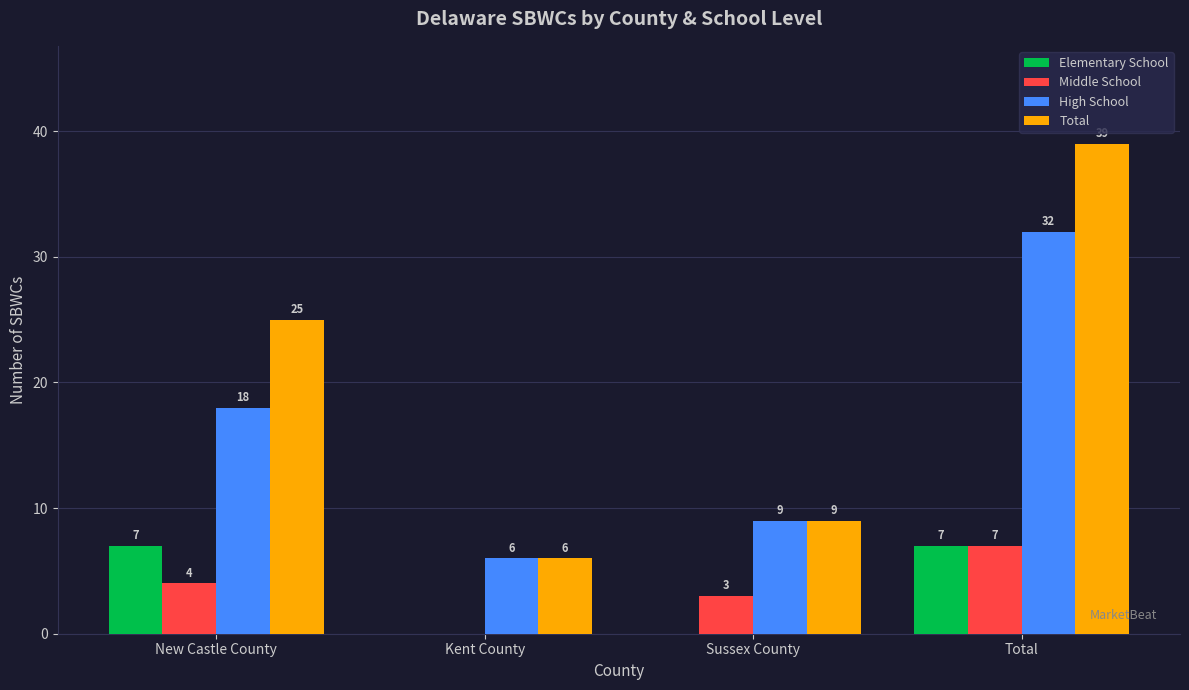

Reading left to right, extract all data points from this chart.

Elementary School: 7	0	0	7
Middle School: 4	0	3	7
High School: 18	6	9	32
Total: 25	6	9	39